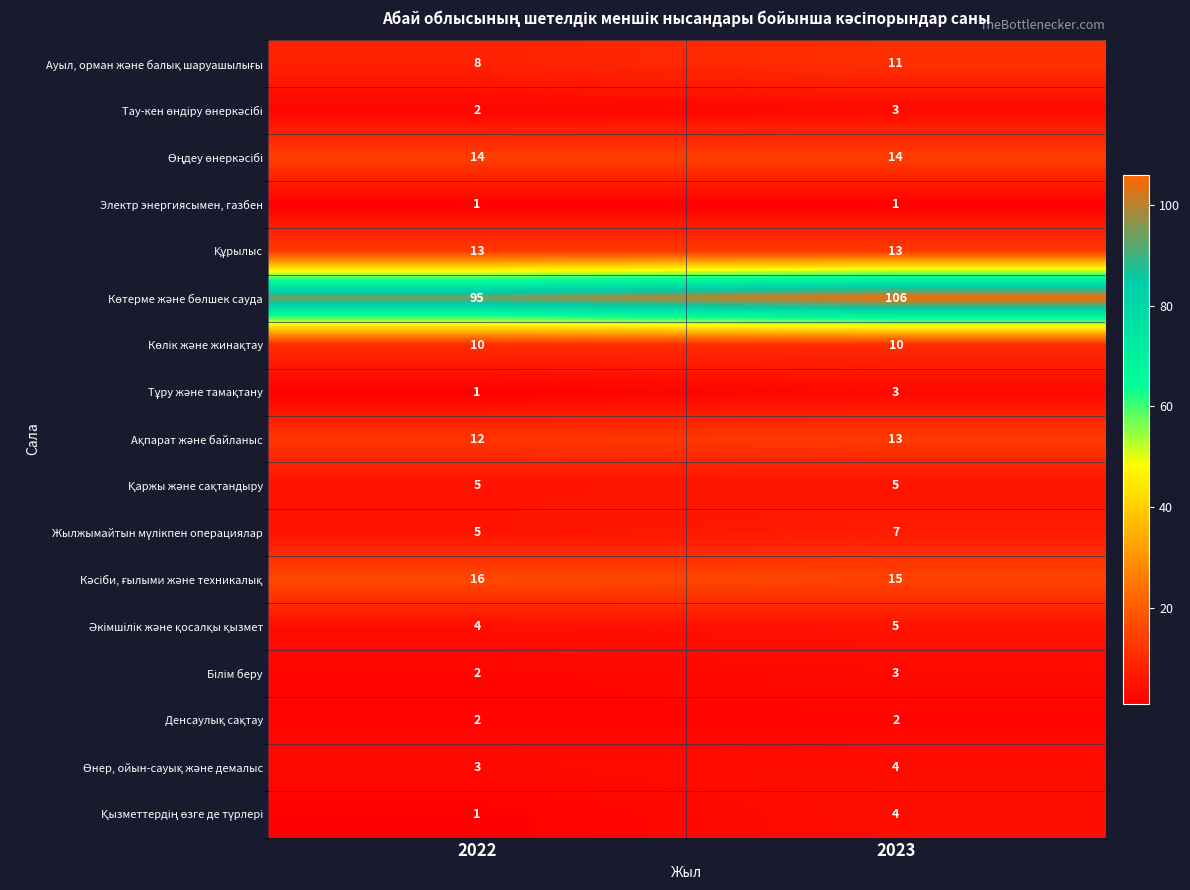

What is the greatest value displayed?

106